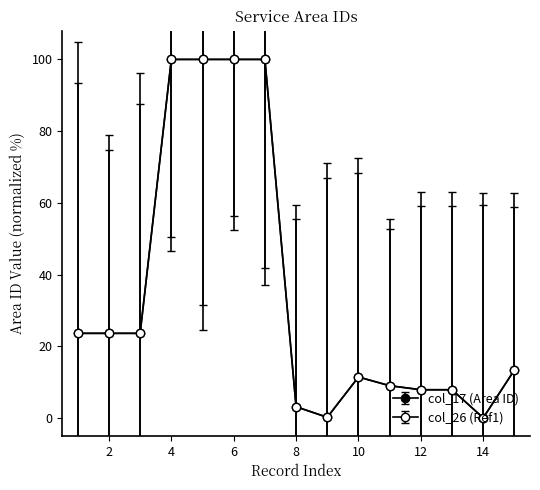

True or false: col_17 (Area ID) and col_26 (Ref1) cross at least once.

False